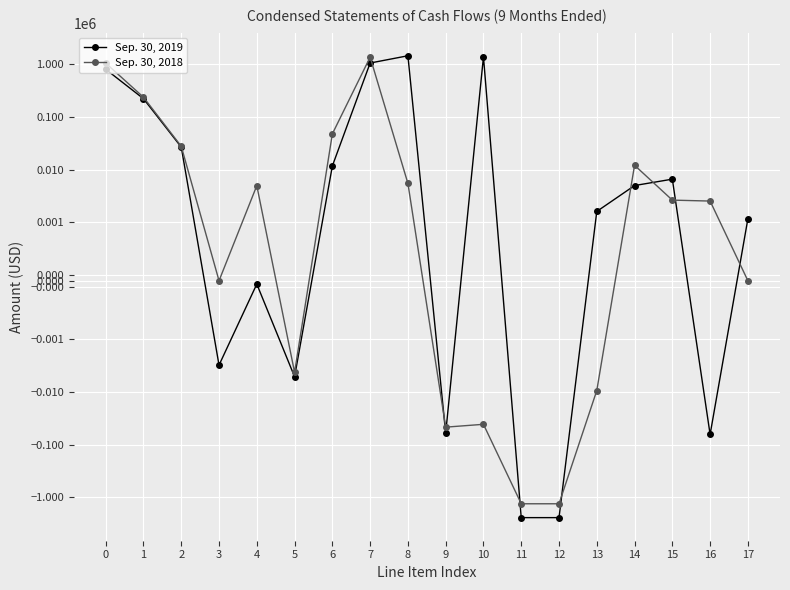

How many interior local valleys does the Sep. 30, 2018 series have?

3